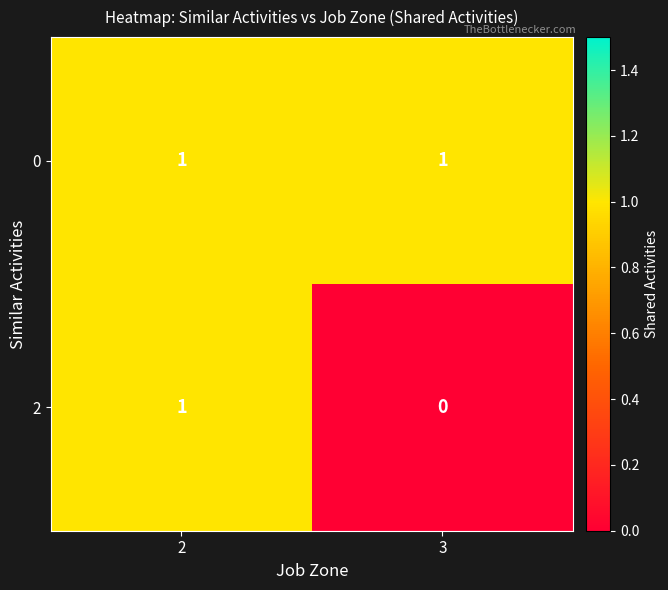

The value of 2 at 2 is 2. True or false?

False